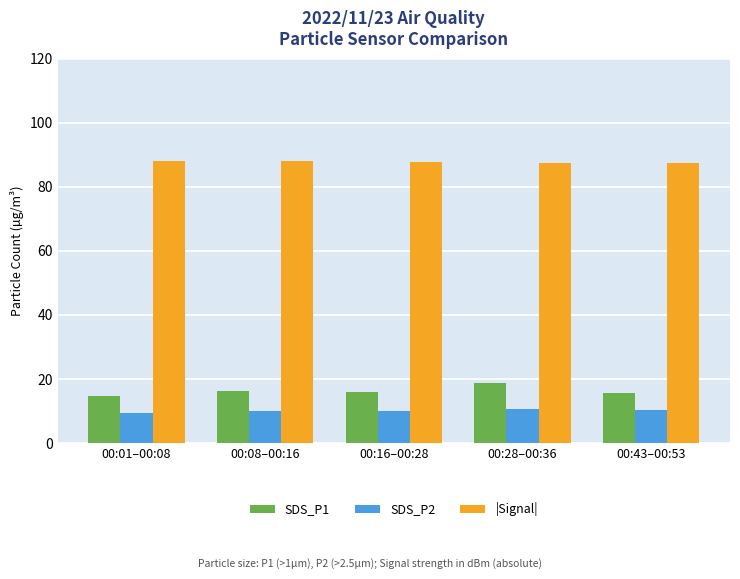

What value does the SDS_P2 series have at 00:43–00:53?

10.2